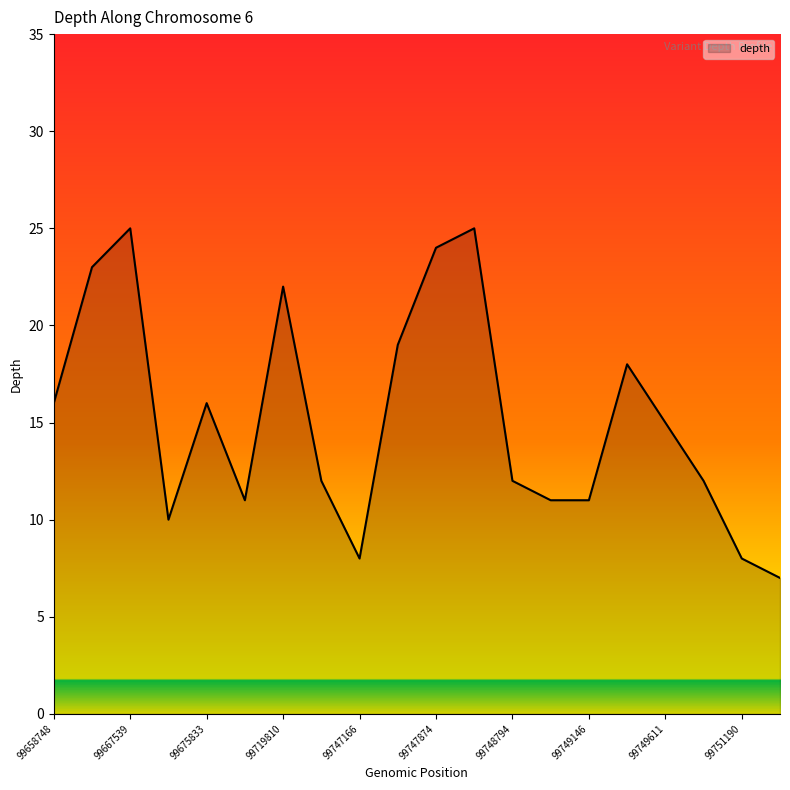

What is the smallest value displayed?

7